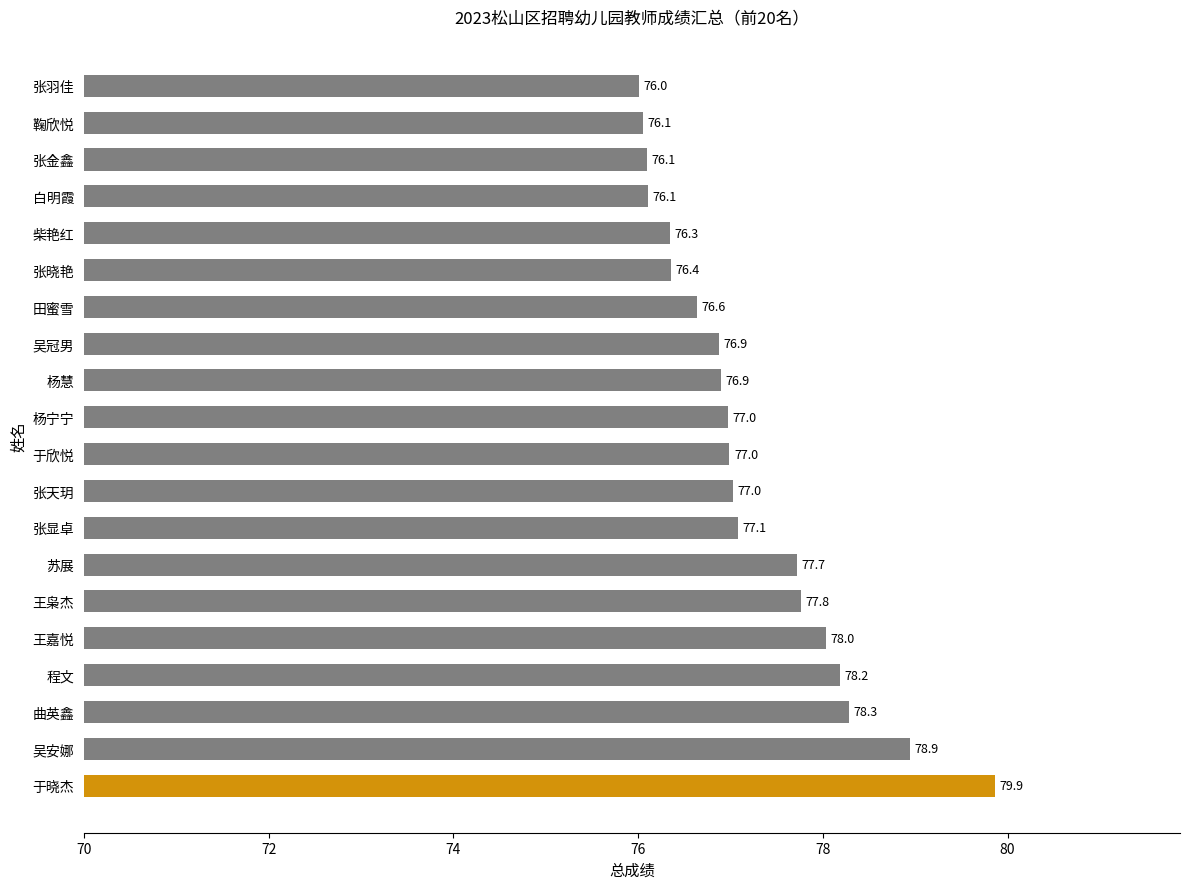

Read the value at 张羽佳.

76.0